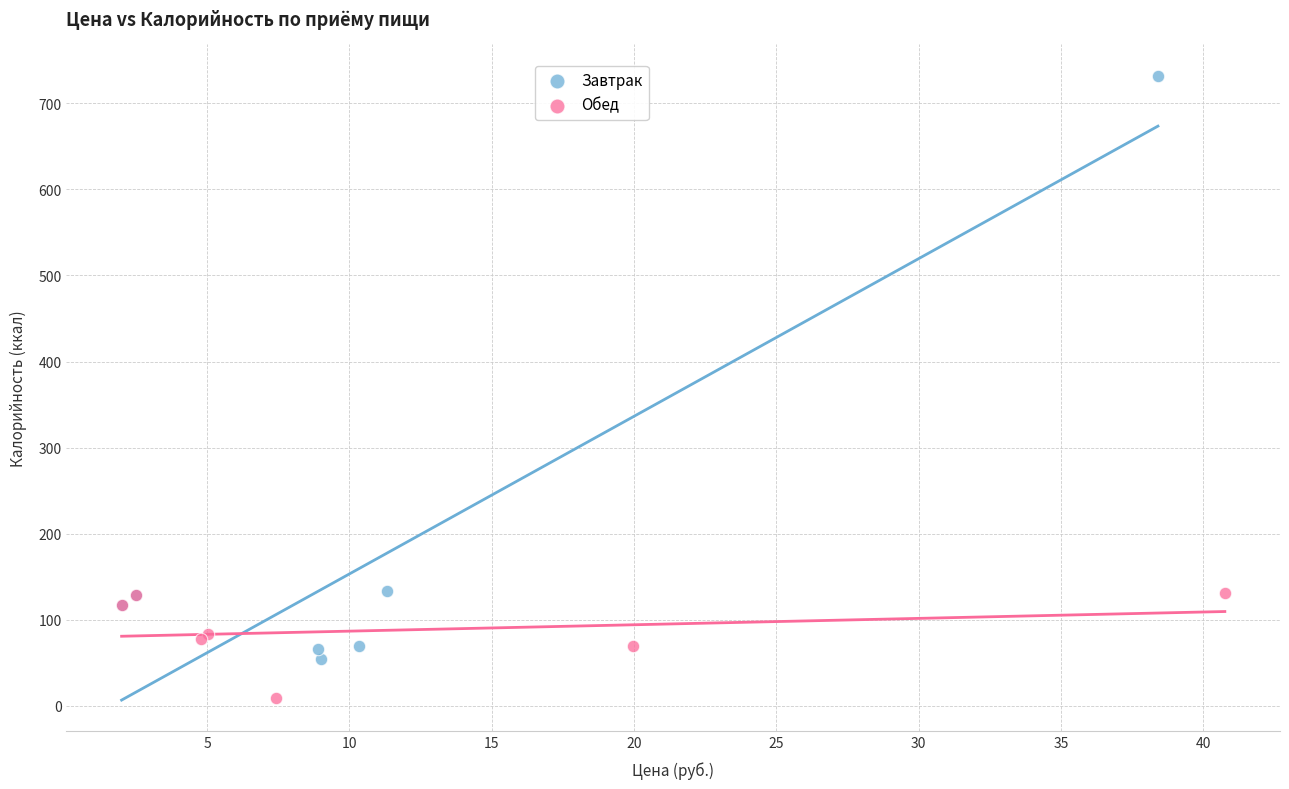

Which series reaches the minimum Y coordinate?

Обед